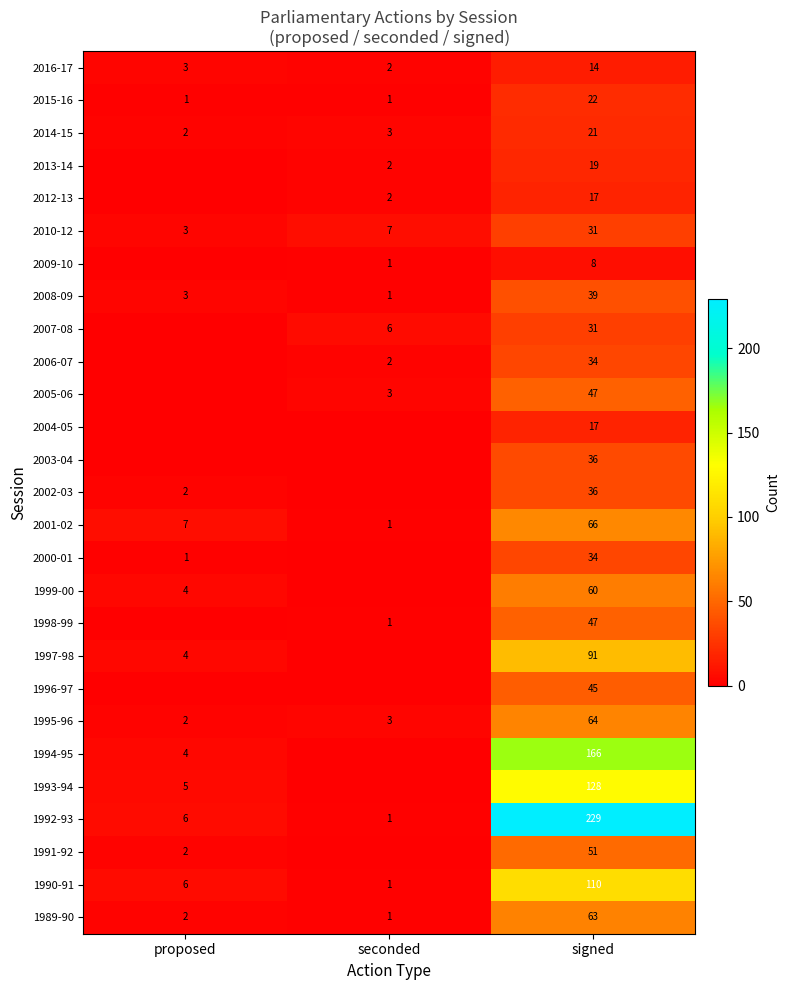

What is the total value across all series at proposed?

57